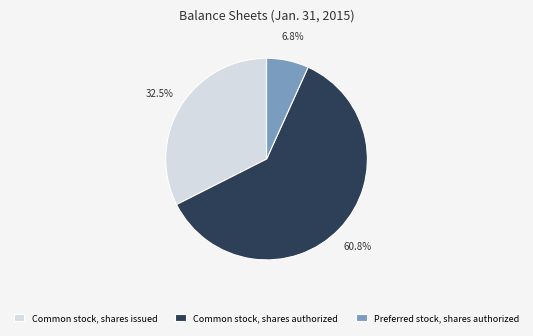

How many slices are in this pie chart?

3